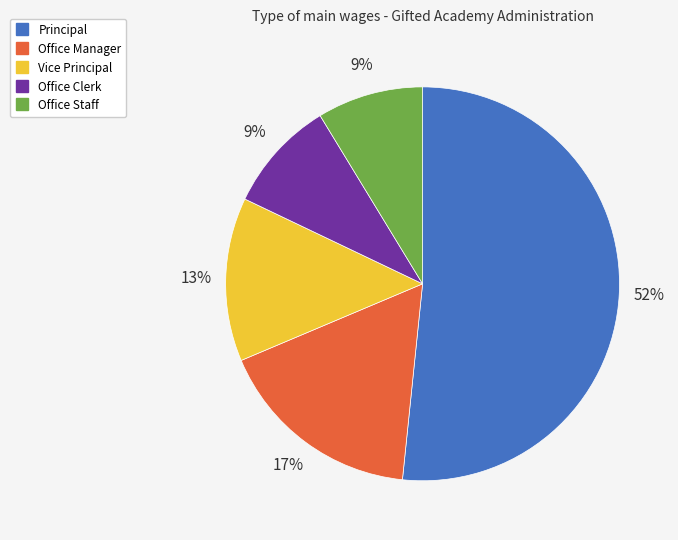

Which category has the biggest portion of the pie?

Principal